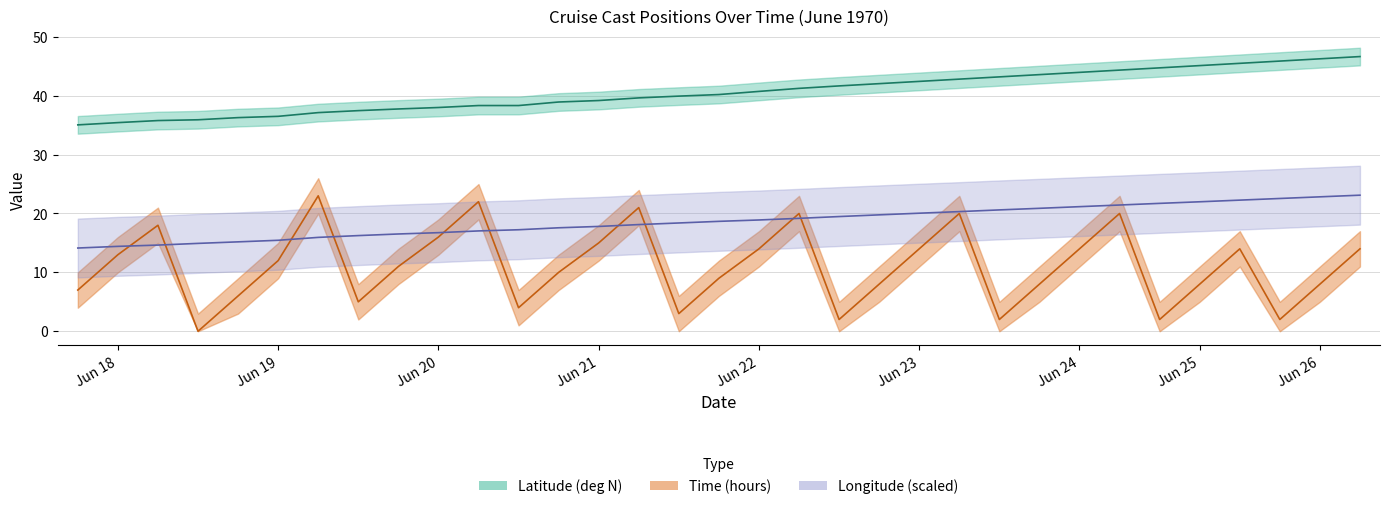

At how many categories does at least one series exceed 14?

33